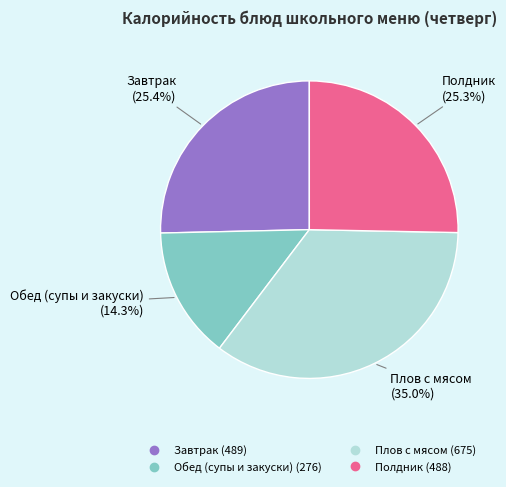

To the nearest percent, what is the average slice percentage?

25%